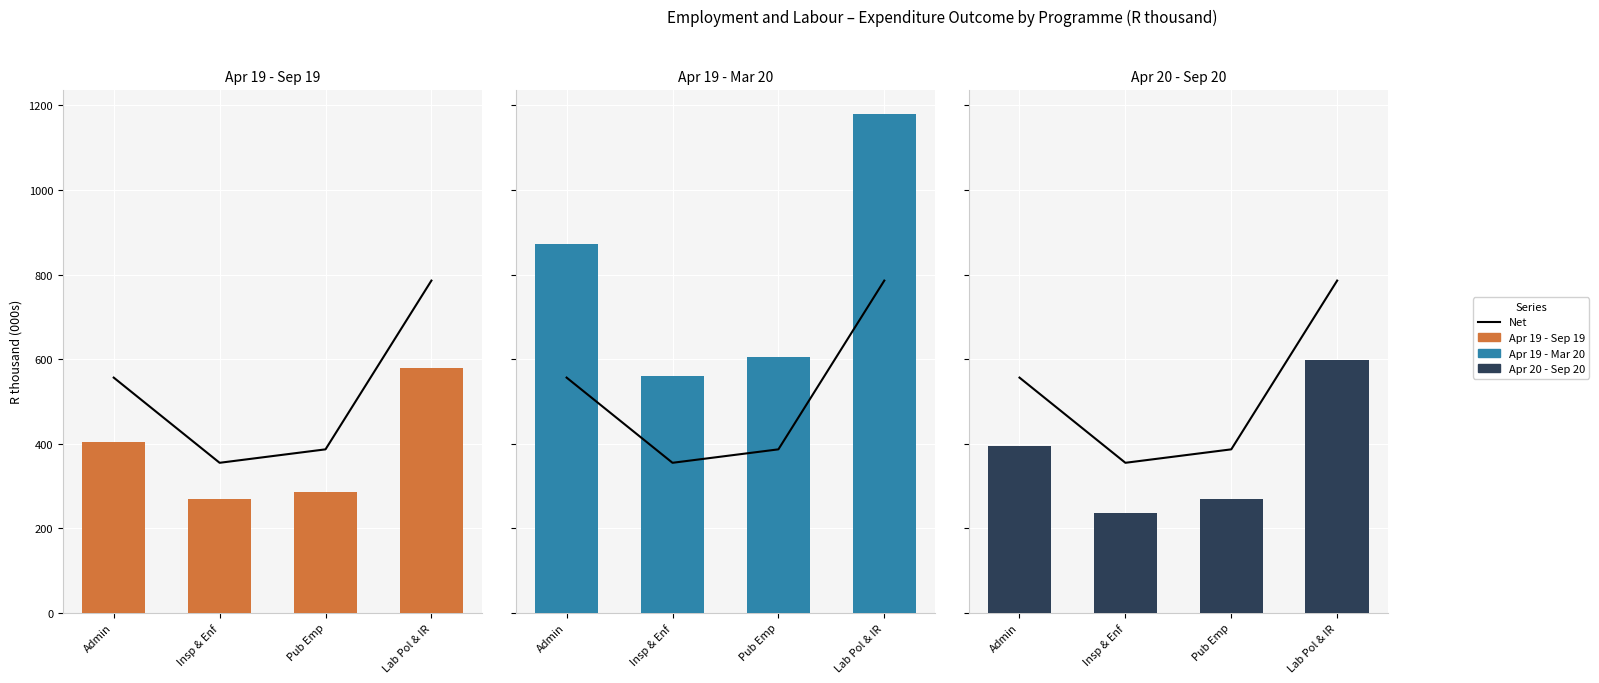

Which label corresponds to the largest value in the chart?

Lab Pol & IR